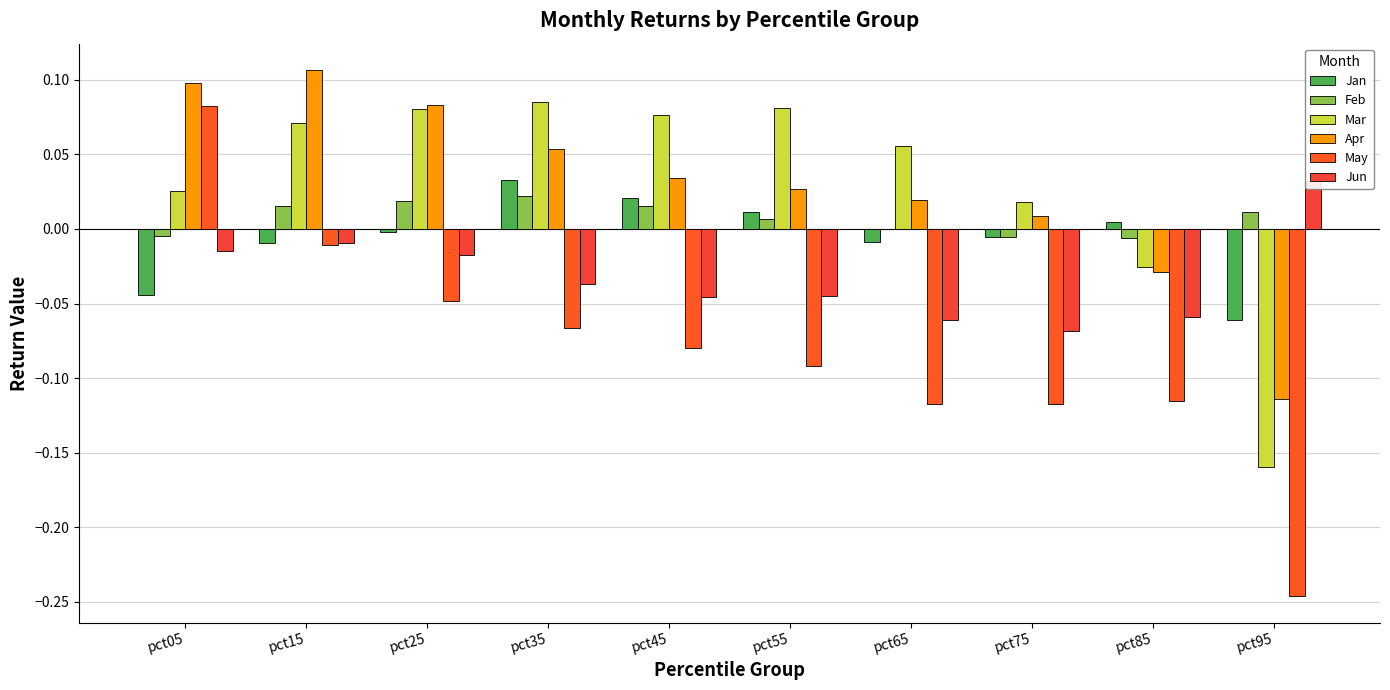

At how many categories does at least one series exceed 0?

10